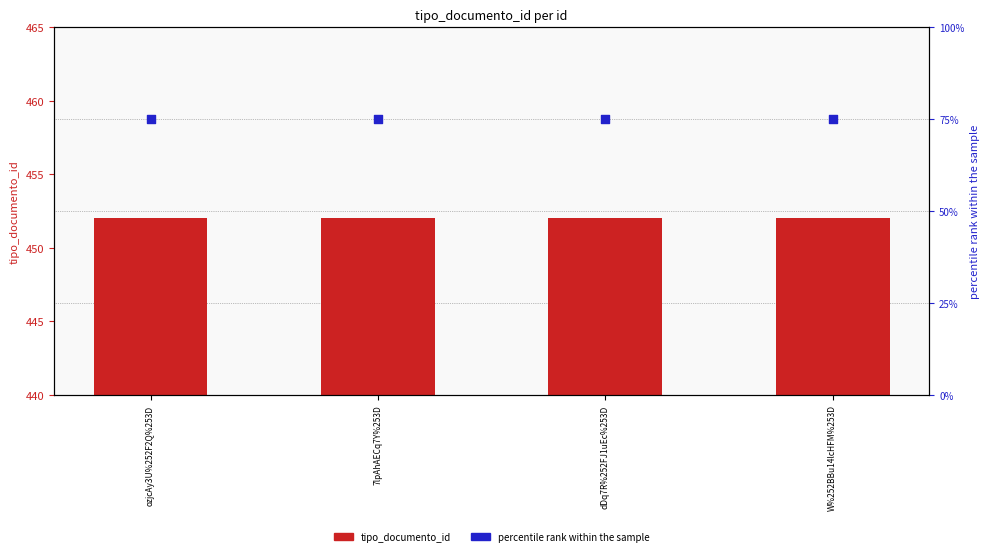

Which series reaches the minimum Y coordinate?

percentile rank within the sample